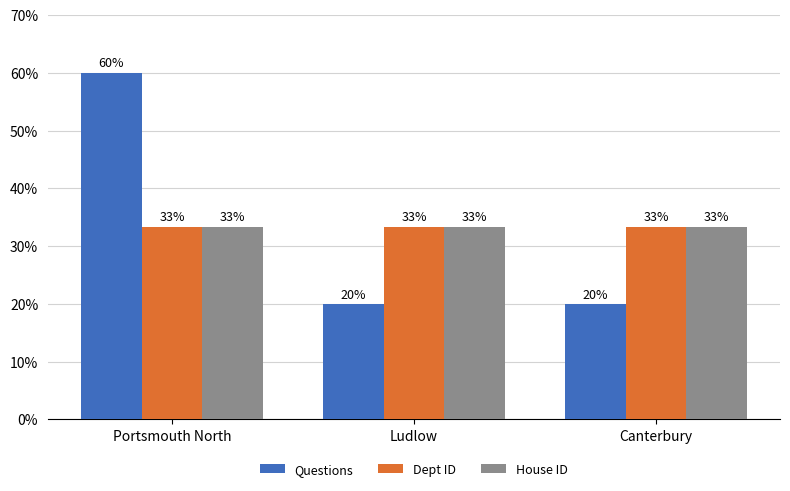

Is it true that Dept ID equals 0.3 at Portsmouth North?

True